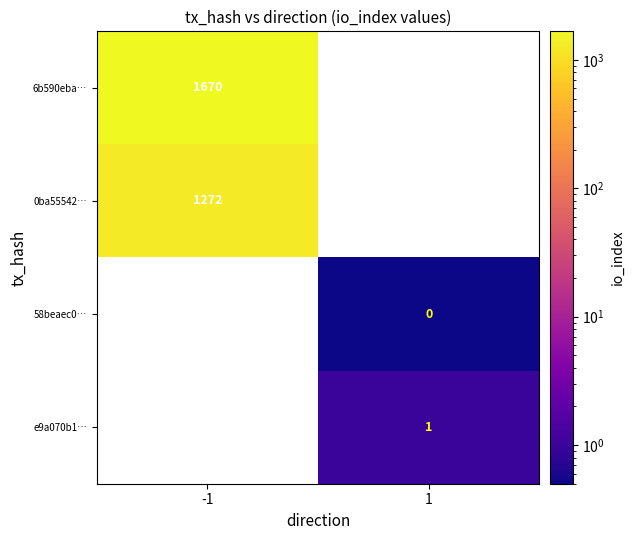

Is it true that e9a070b1… equals 0 at 1?

False